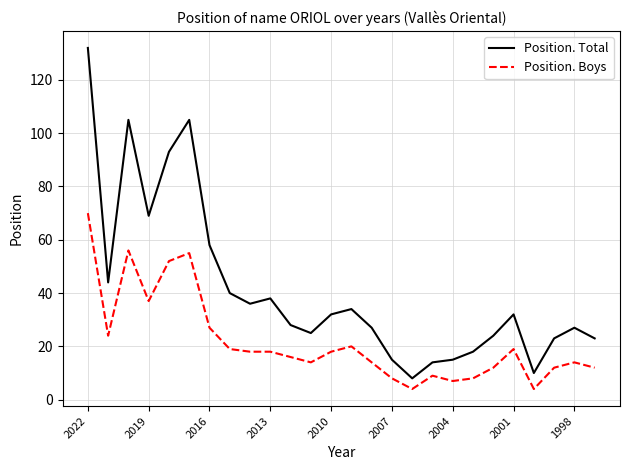

True or false: Position. Boys and Position. Total intersect in this chart.

False